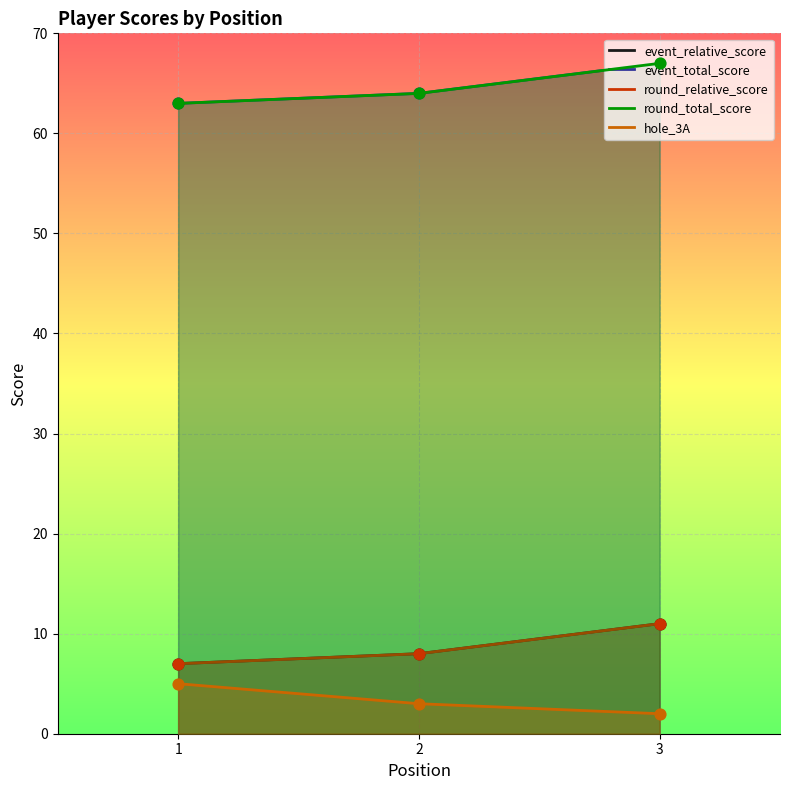

What is the total value across all series at 1?

145